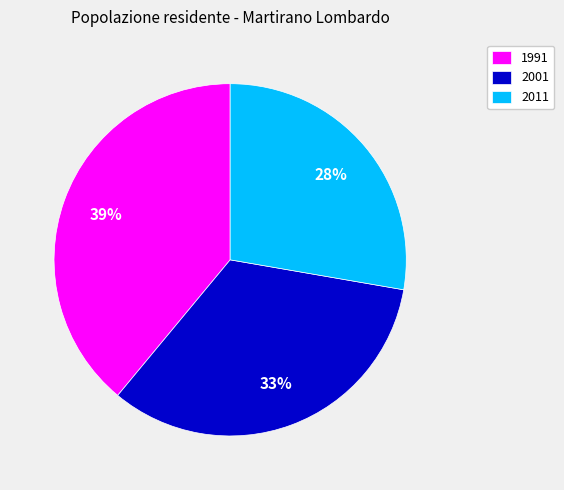

Does 2001 represent more than half of the total?

No